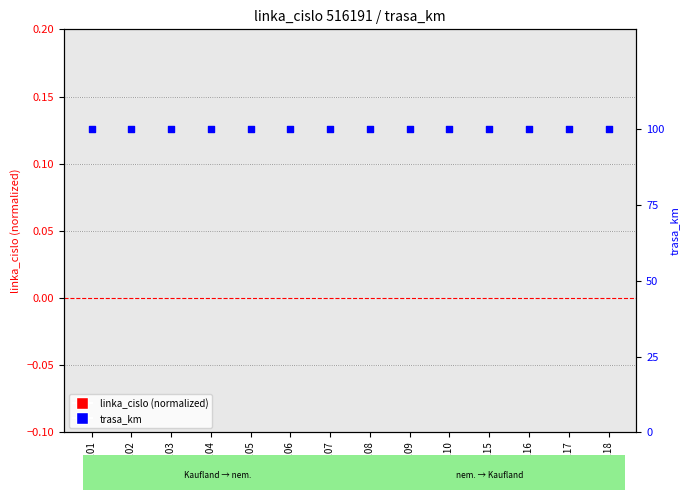

Is the value of trasa_km at spoj 101 greater than the value of linka_cislo (normalized) at spoj 109?

Yes